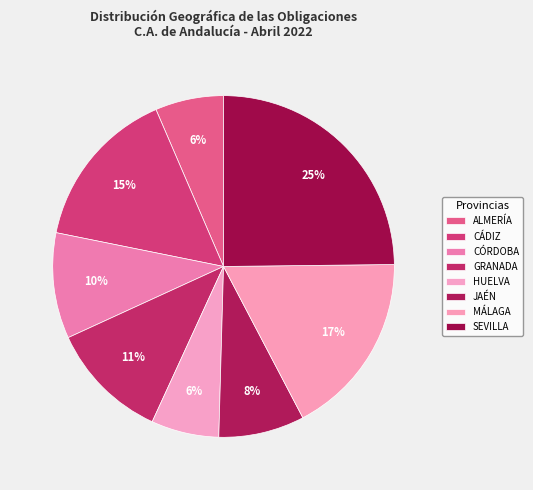

How many slices are in this pie chart?

8